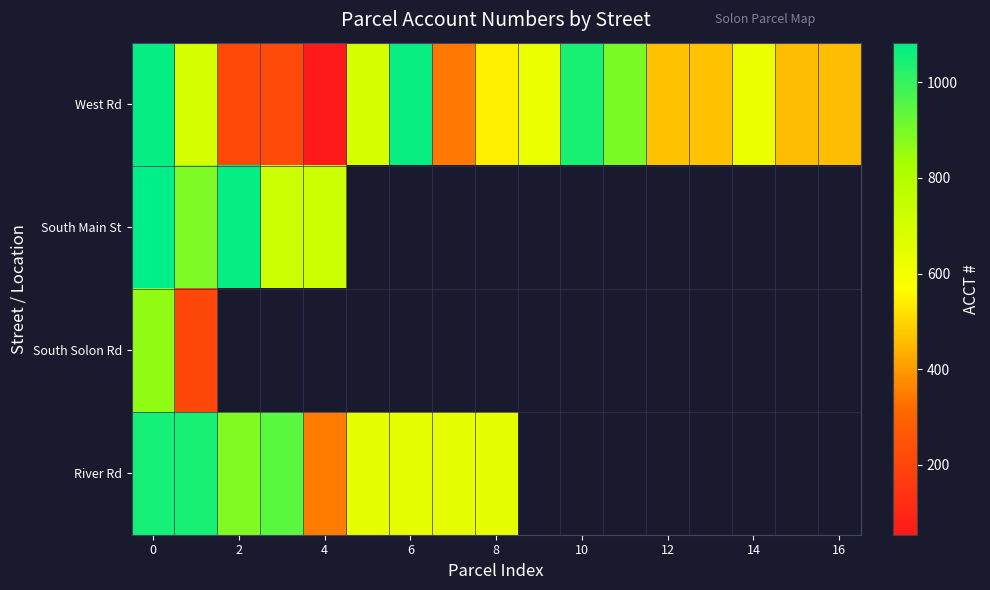

At how many categories does at least one series exceed 117?

17